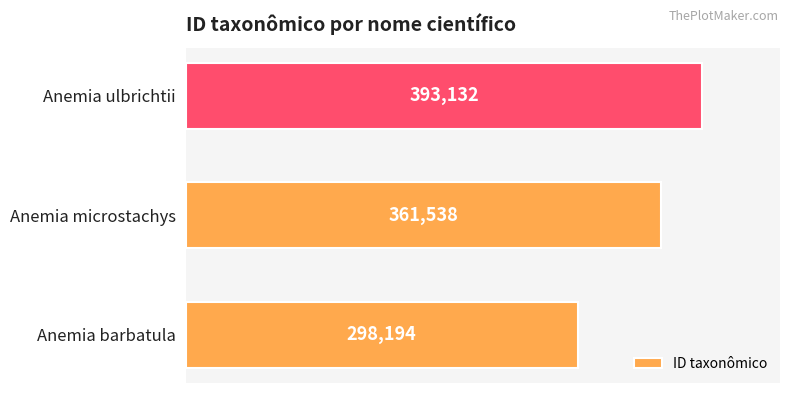

What is the change in value from Anemia barbatula to Anemia microstachys?

+63344